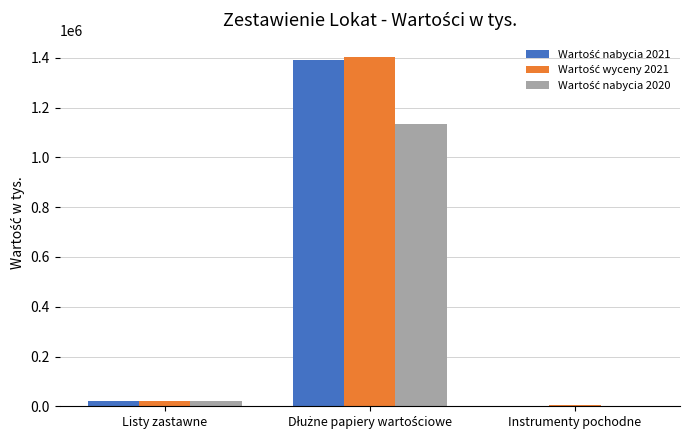

How many distinct data groups are displayed?

3